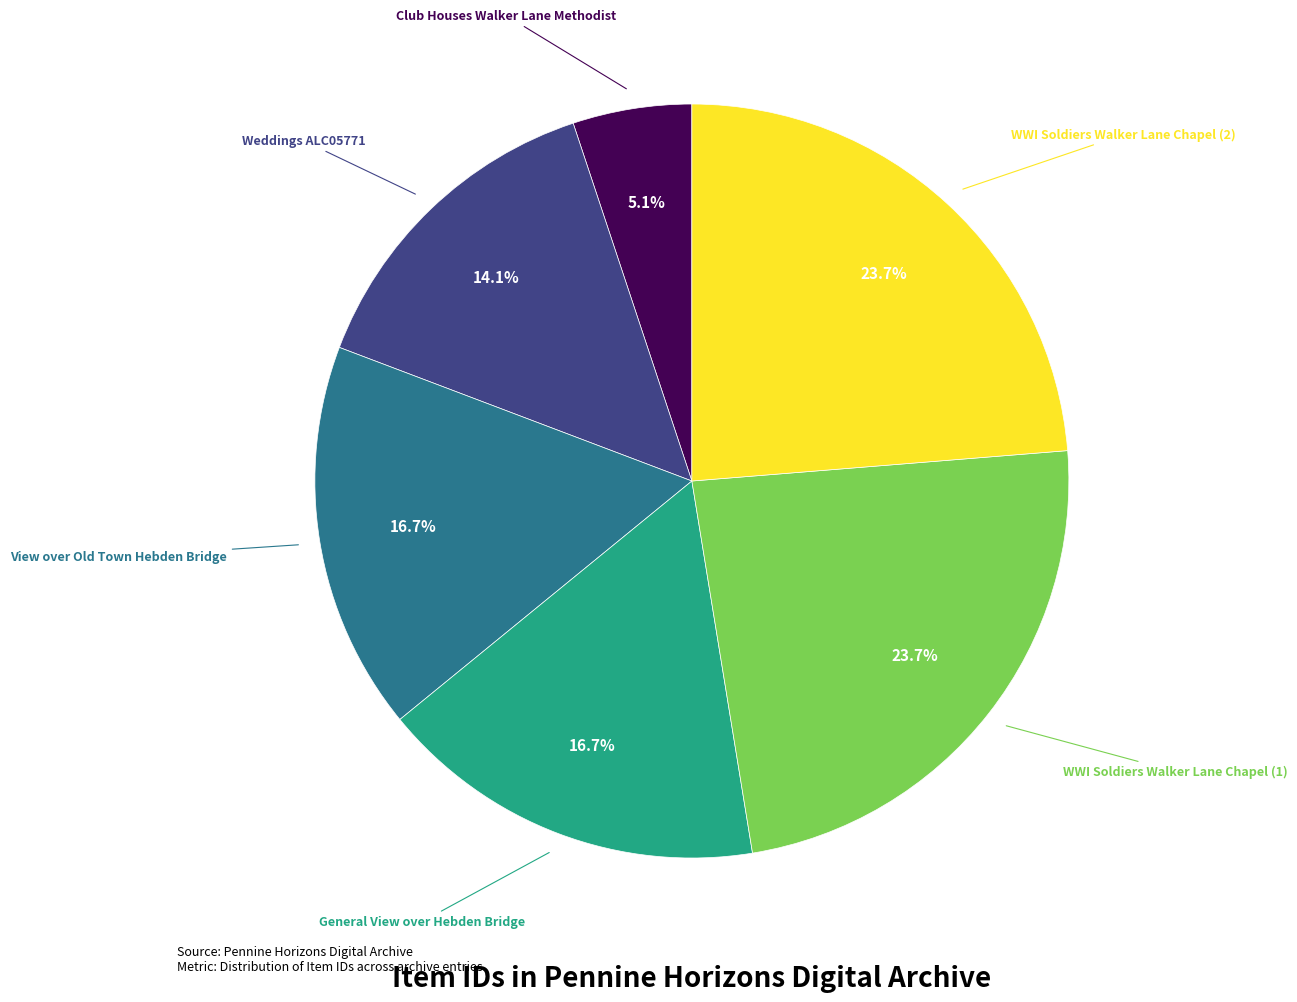

Is there any slice that represents more than half of the pie?

No